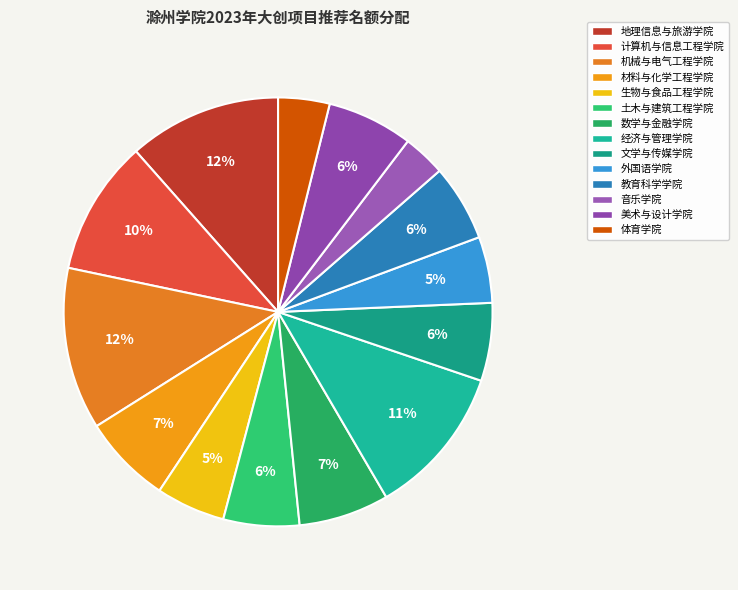

To the nearest percent, what percentage of the pie is 文学与传媒学院?

6%